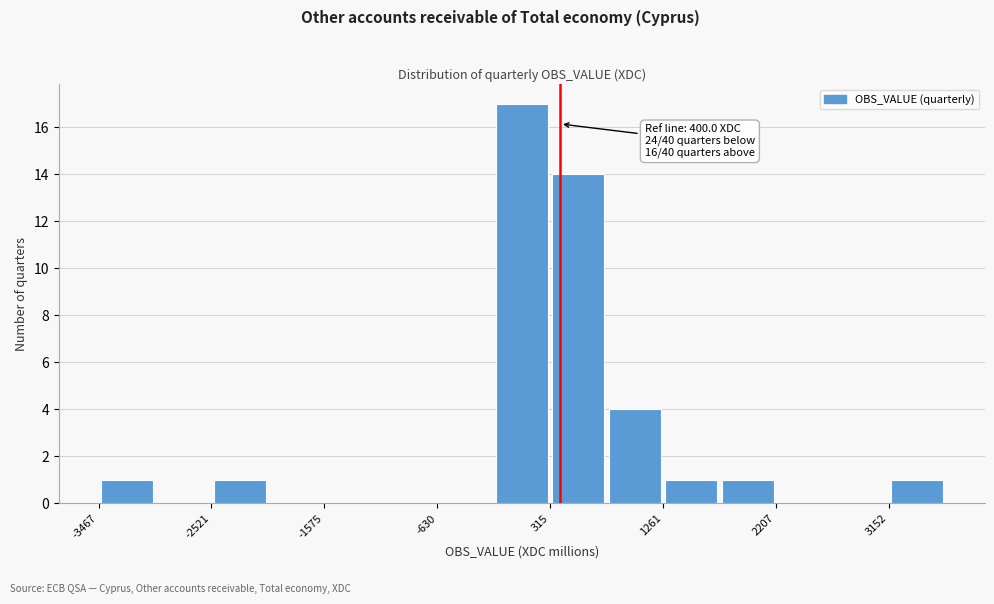

Which range on the x-axis has the tallest bar?

-200 to 300